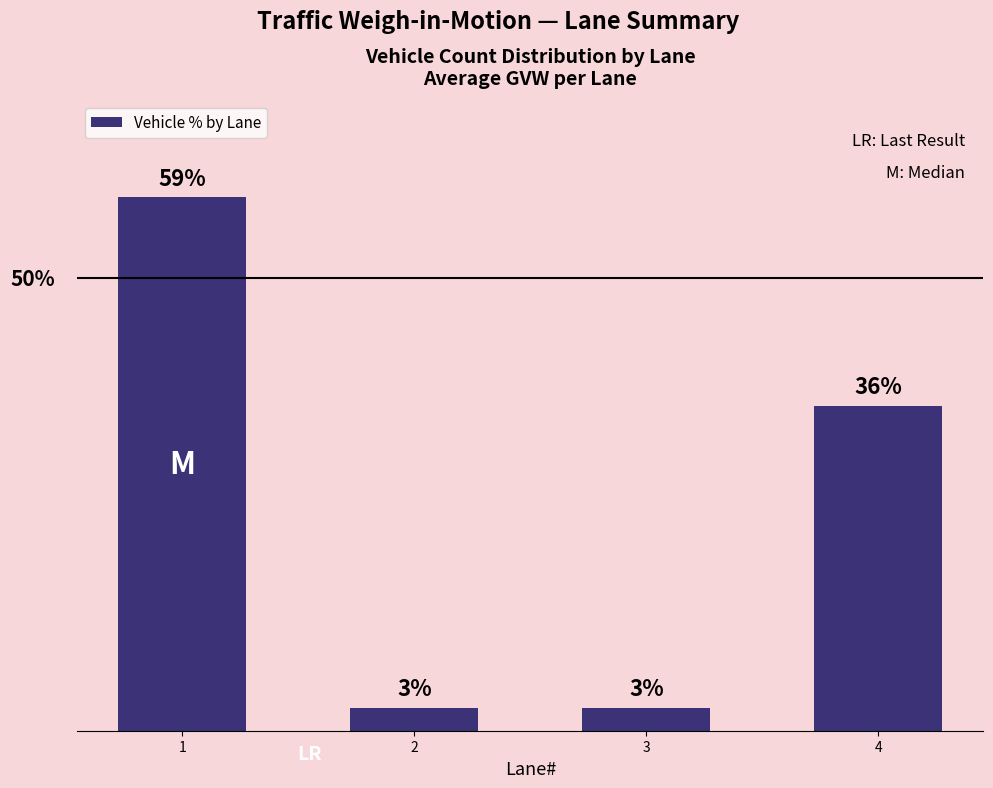

Does the chart contain any negative values?

No